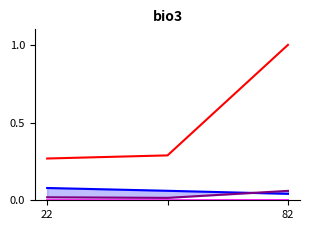

What are all the series names shown in the legend?

H index, Total Docs. (2019), Total Docs. (3years), Total Refs.